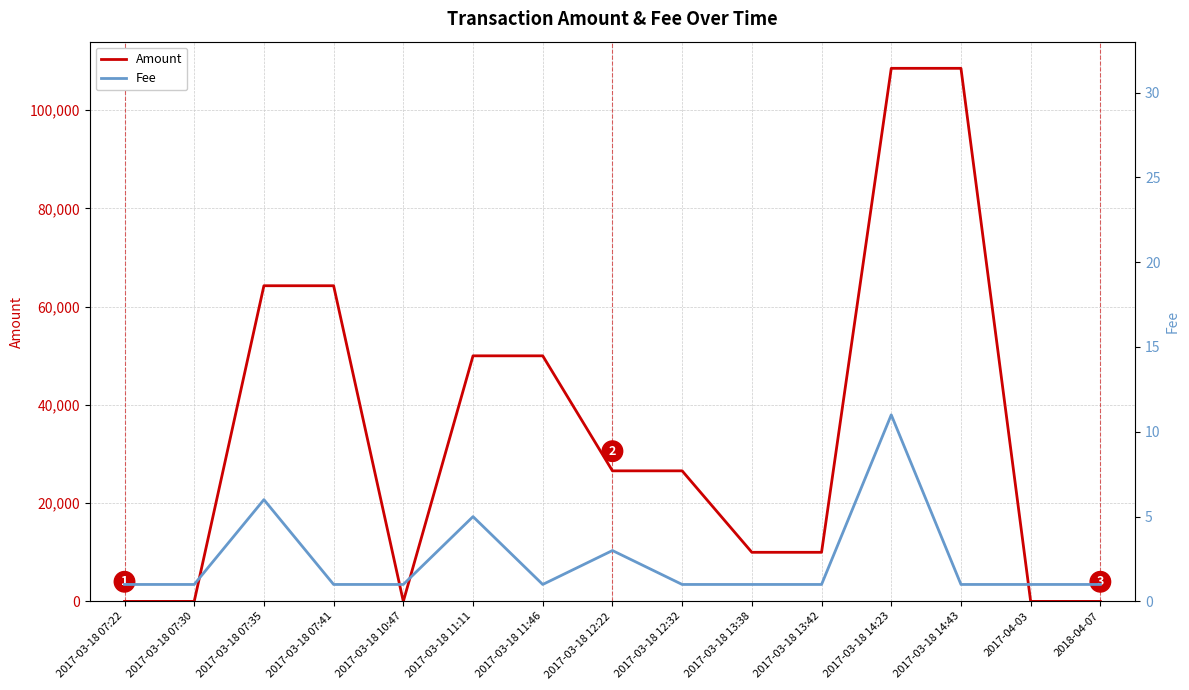

How many interior local peaks does the Fee series have?

5